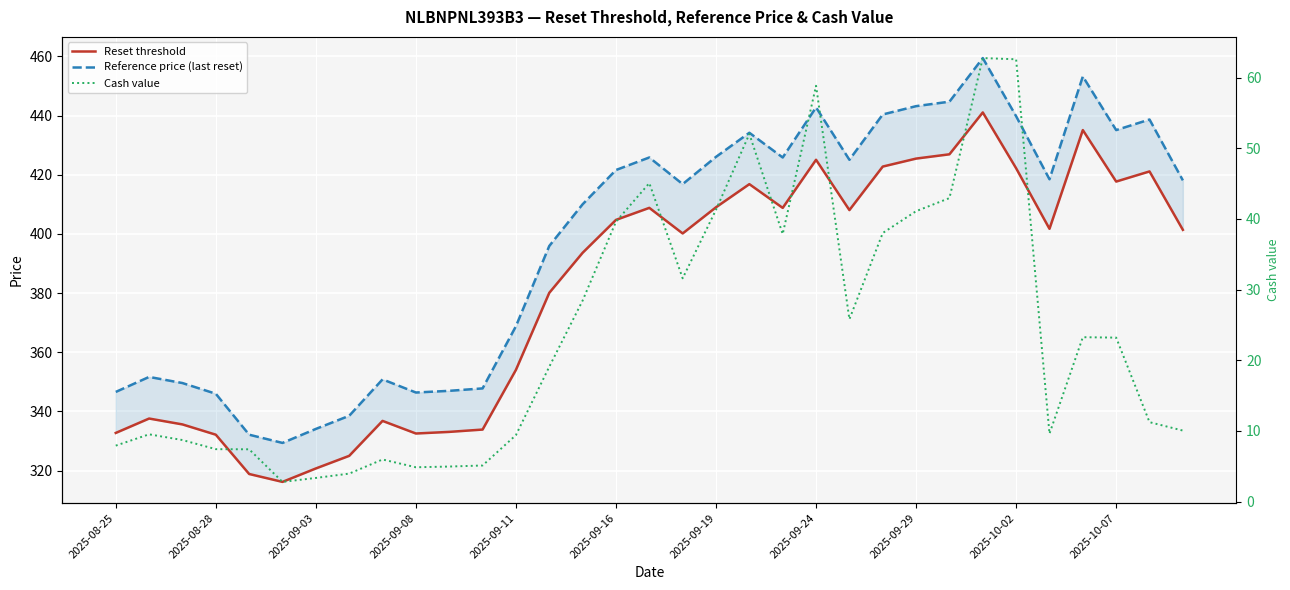

Read the Reset threshold value at 13.

380.1